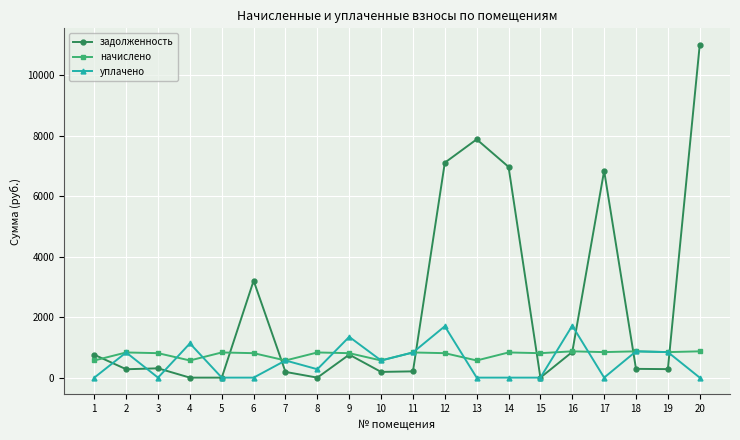

At which category is the sum across all series the highest?

20